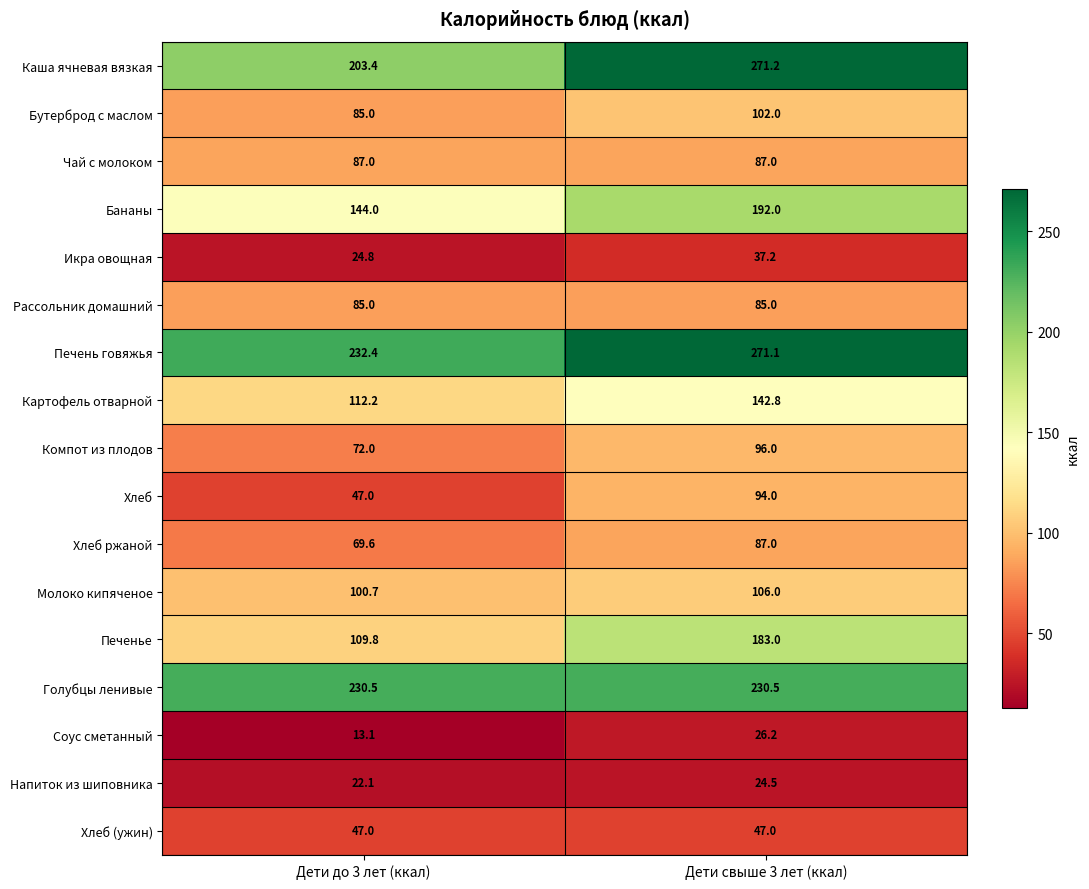

What is the spread (max minus min) of values at Дети свыше 3 лет (ккал)?

246.7